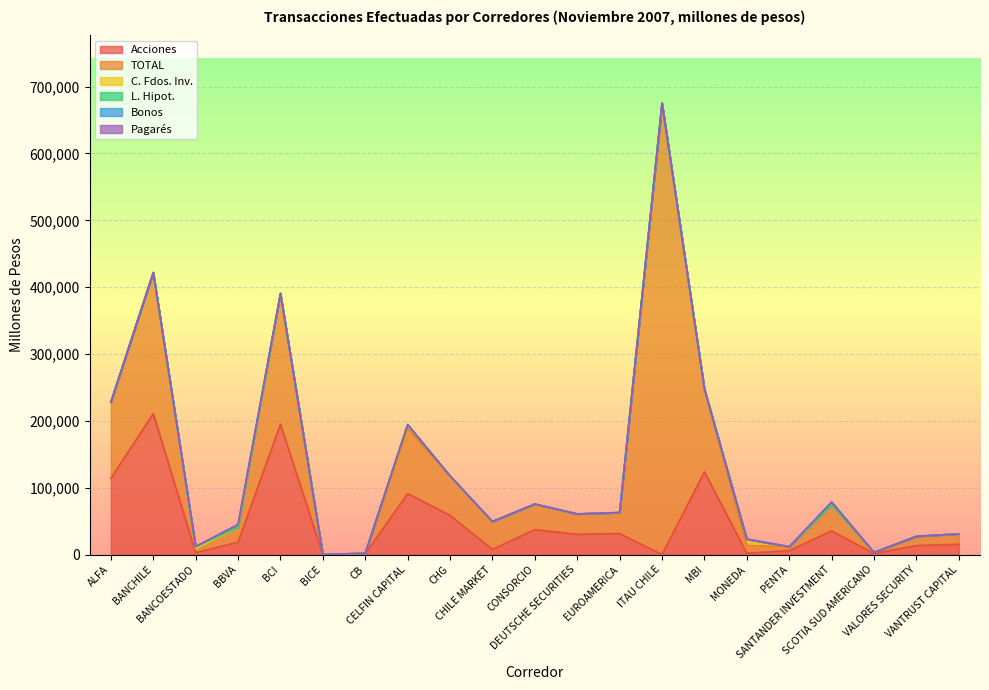

What is the sum of all Acciones values?

997923.8